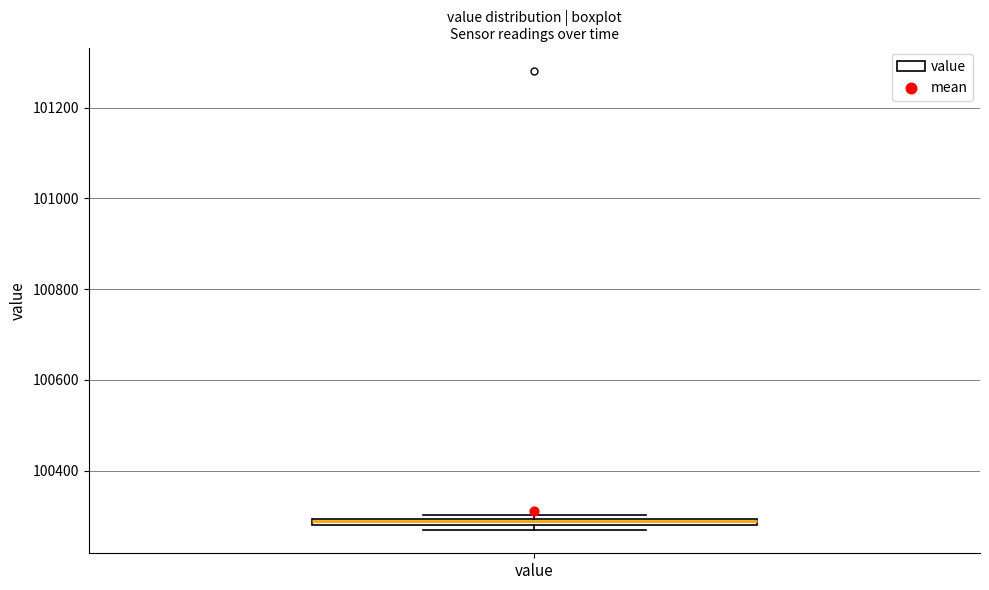

Where is the lower edge of the box for value on the y-axis? The values are not printed on the chart, so give them approximately, as read against the axis.

100280